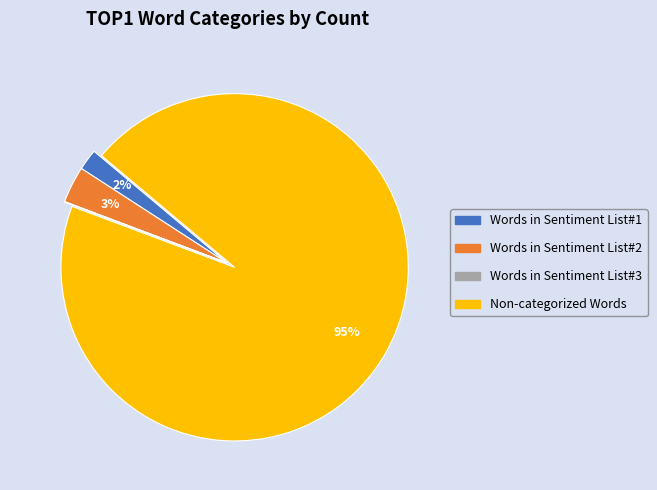

What percentage is the Non-categorized Words slice, to the nearest percent?

95%